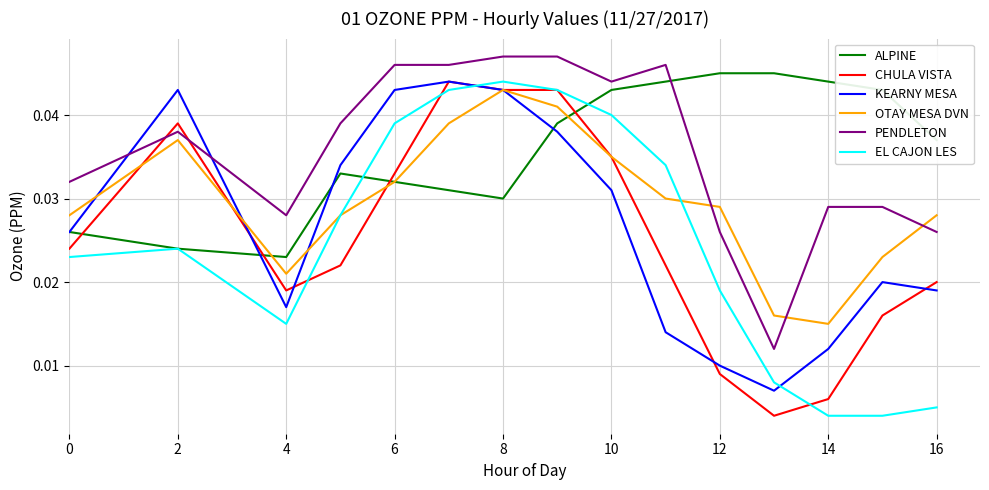

What is the sum of all OTAY MESA DVN values?

0.4